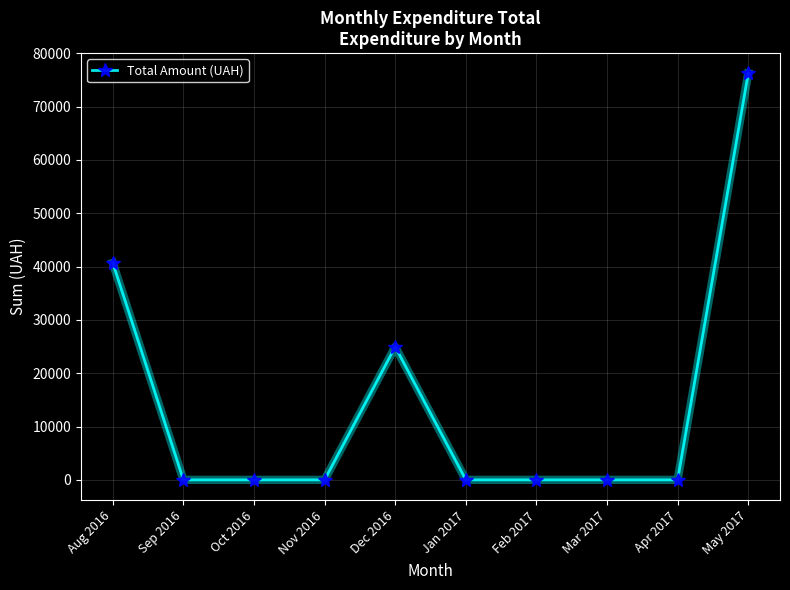

Does the chart have visible grid lines?

Yes